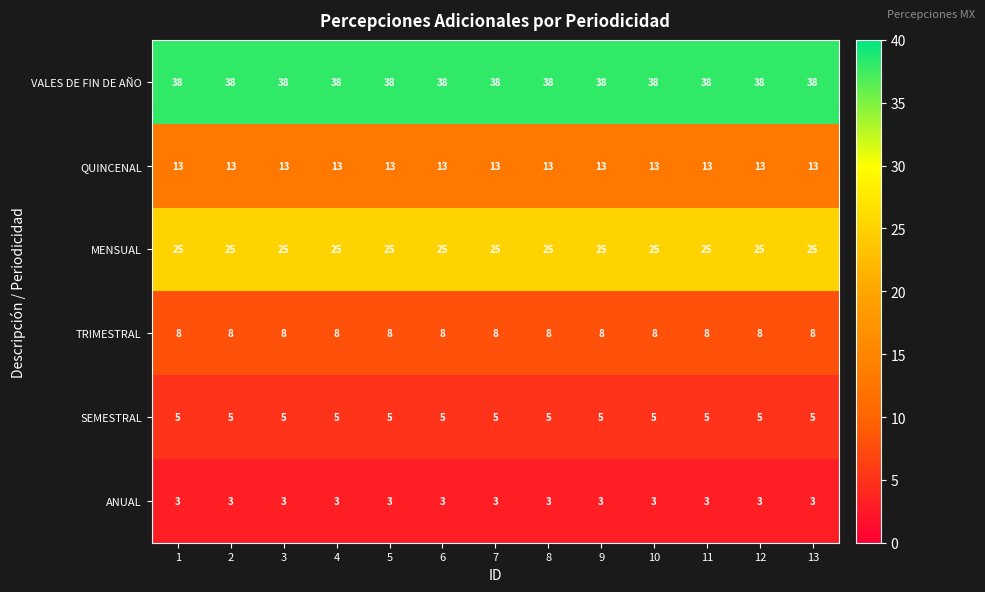

Count the number of data series in this chart.

6